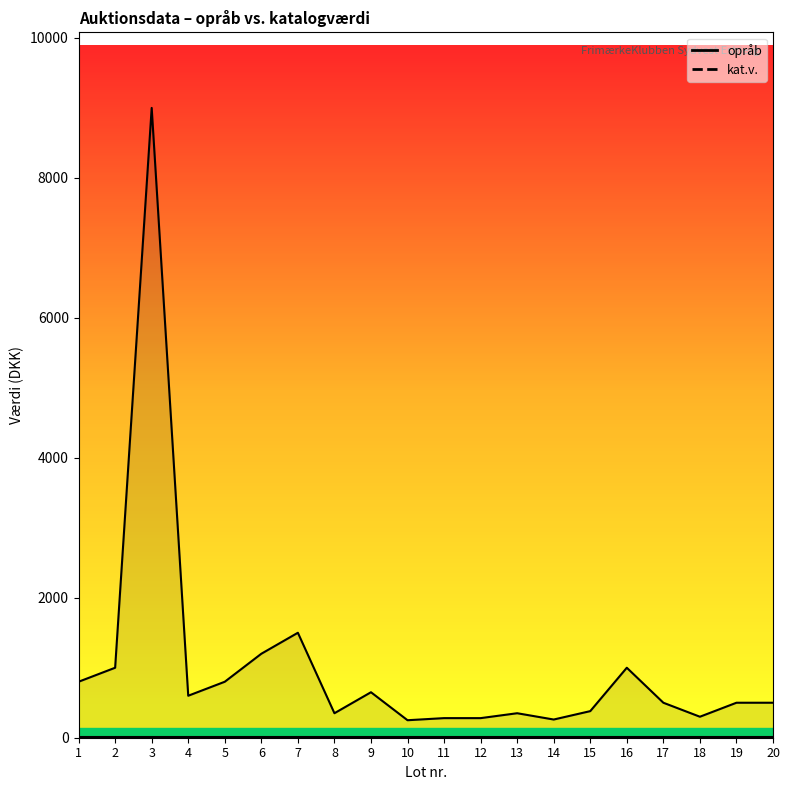

Rank the categories by value from highest to lowest.

3, 7, 6, 2, 16, 1, 5, 9, 4, 17, 19, 20, 15, 8, 13, 18, 11, 12, 14, 10